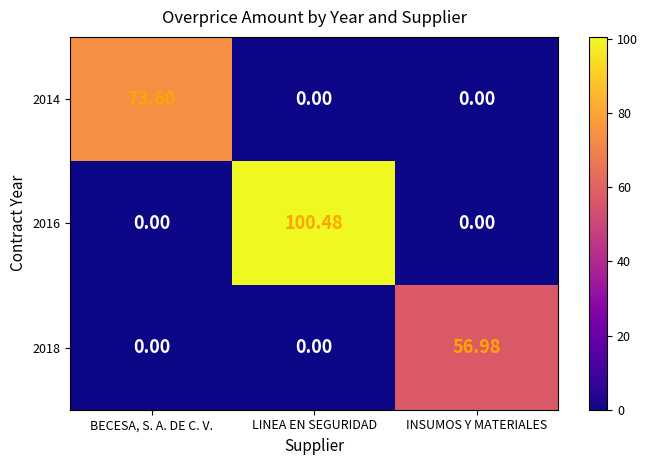

Count the number of data series in this chart.

3